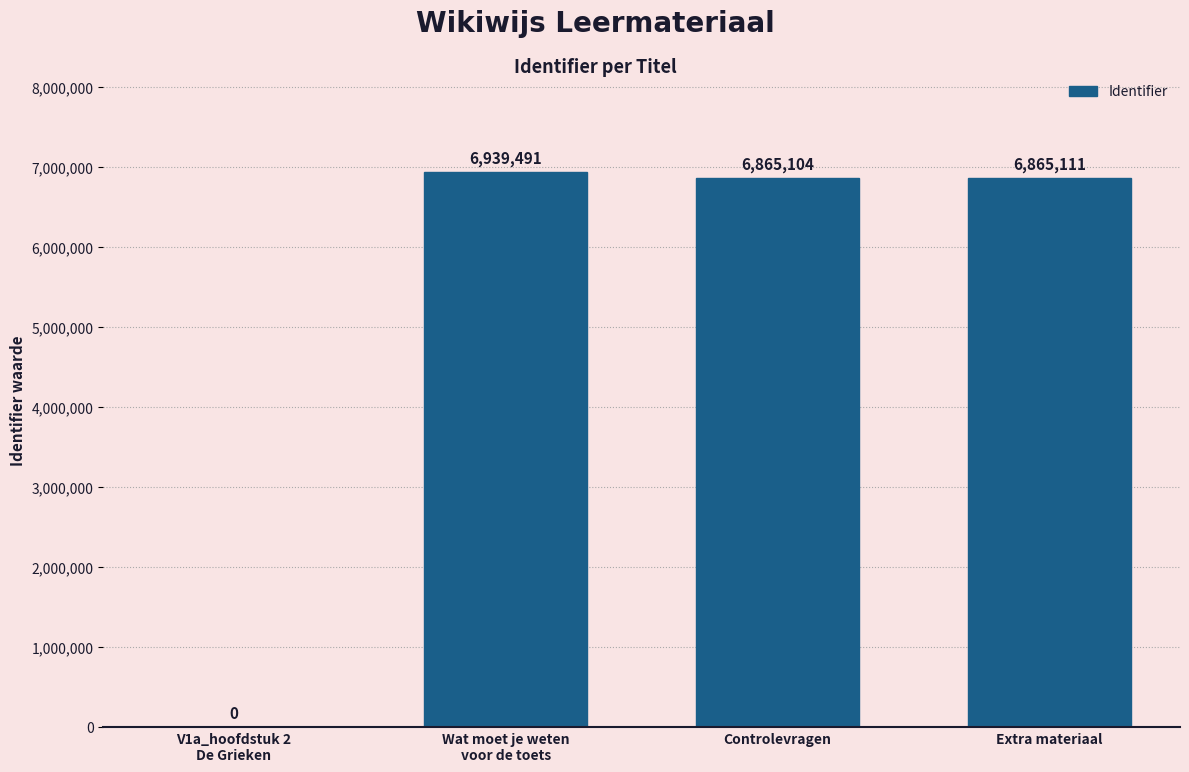

What is the sum of all values?

20669706